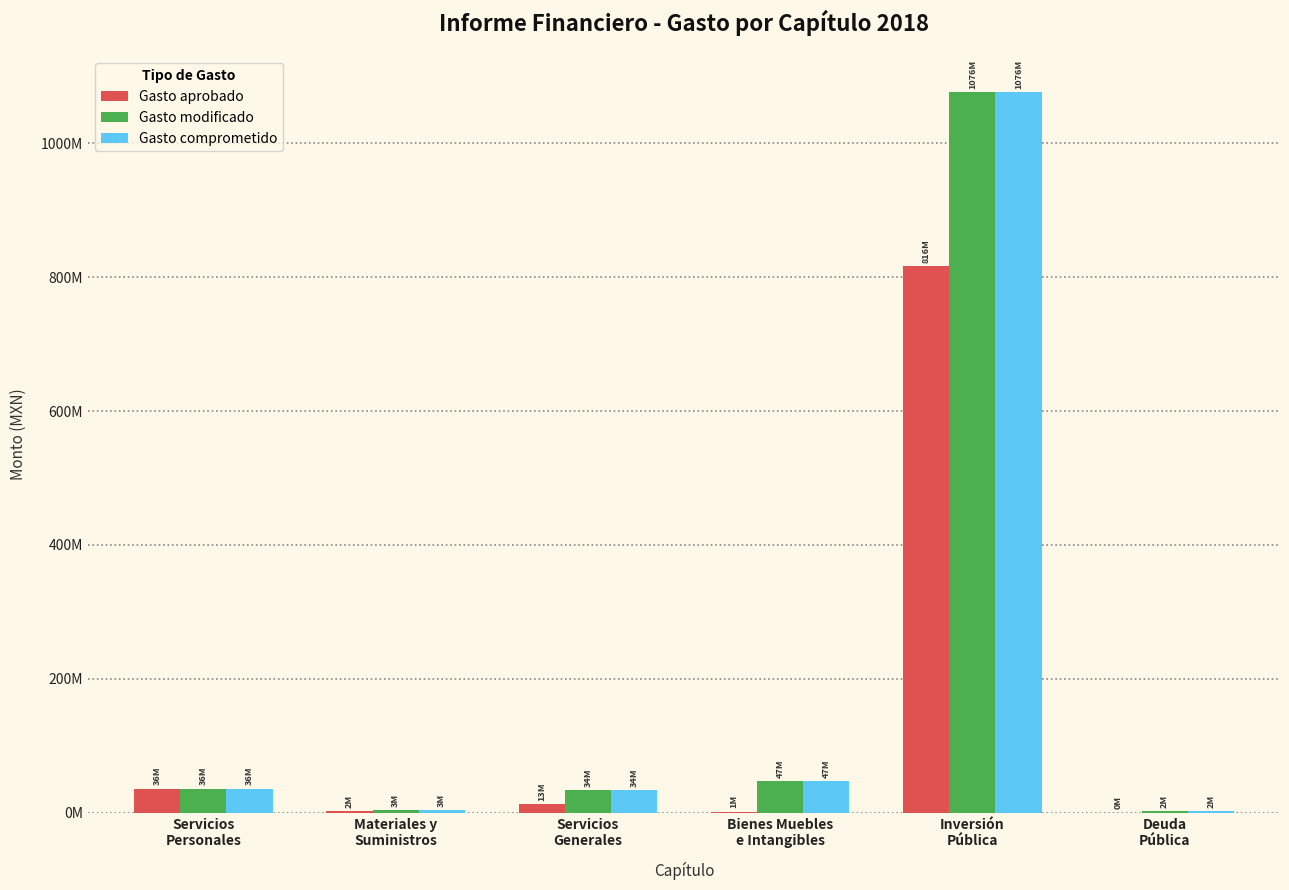

Reading right to left, extract all data points from this chart.

Gasto aprobado: Deuda
Pública=0.0	Inversión
Pública=816497655.0	Bienes Muebles
e Intangibles=1490000.0	Servicios
Generales=12891200.0	Materiales y
Suministros=2487000.0	Servicios
Personales=36016140.0
Gasto modificado: Deuda
Pública=2359628.6	Inversión
Pública=1076370809.5	Bienes Muebles
e Intangibles=47203026.0	Servicios
Generales=34121356.0	Materiales y
Suministros=3362721.0	Servicios
Personales=36016140.0
Gasto comprometido: Deuda
Pública=2359628.6	Inversión
Pública=1076370809.5	Bienes Muebles
e Intangibles=47203026.0	Servicios
Generales=34121356.0	Materiales y
Suministros=3362721.0	Servicios
Personales=36016140.0